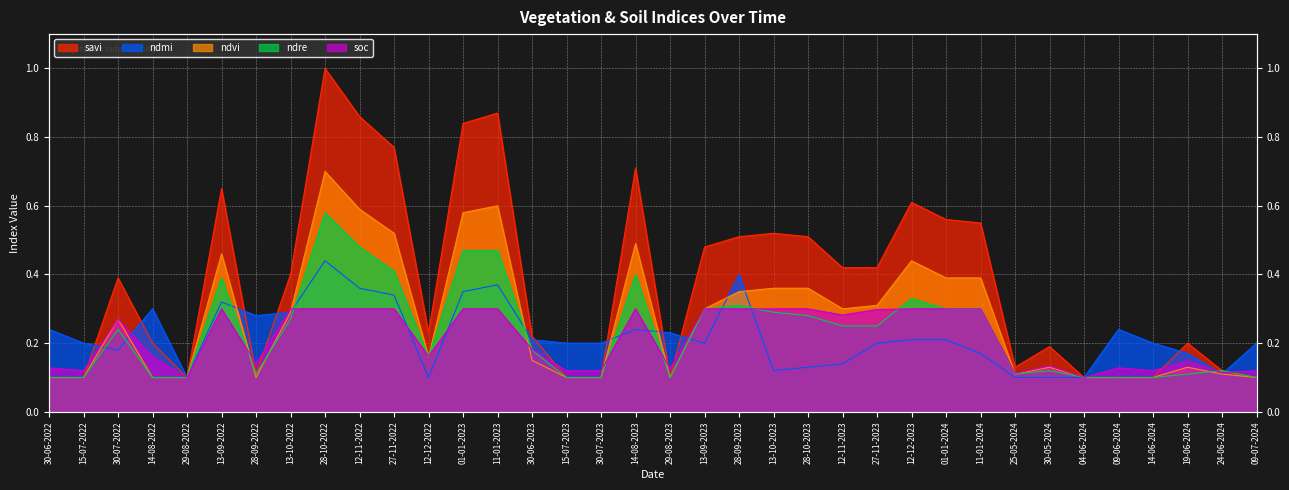

Count the ndre values in the range 0 to 1.

36